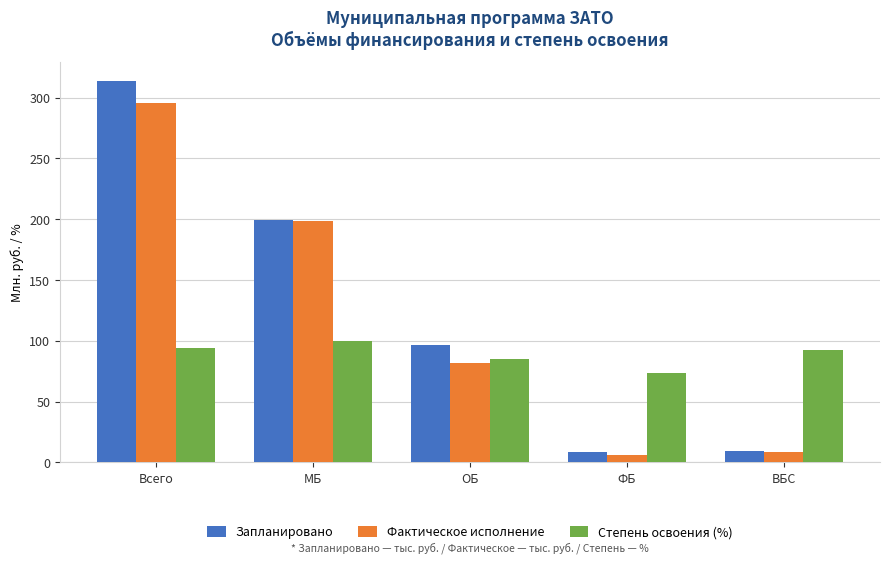

Where is Запланировано nearest to the value 160?

МБ